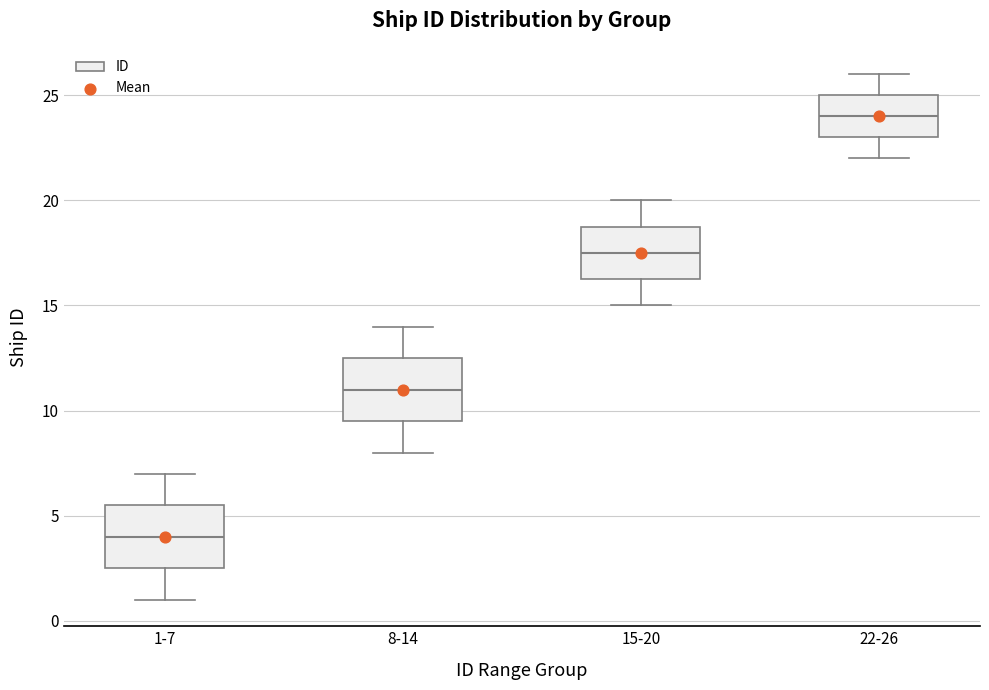

Where is the upper edge of the box for 22-26 on the y-axis? The values are not printed on the chart, so give them approximately, as read against the axis.

25.0